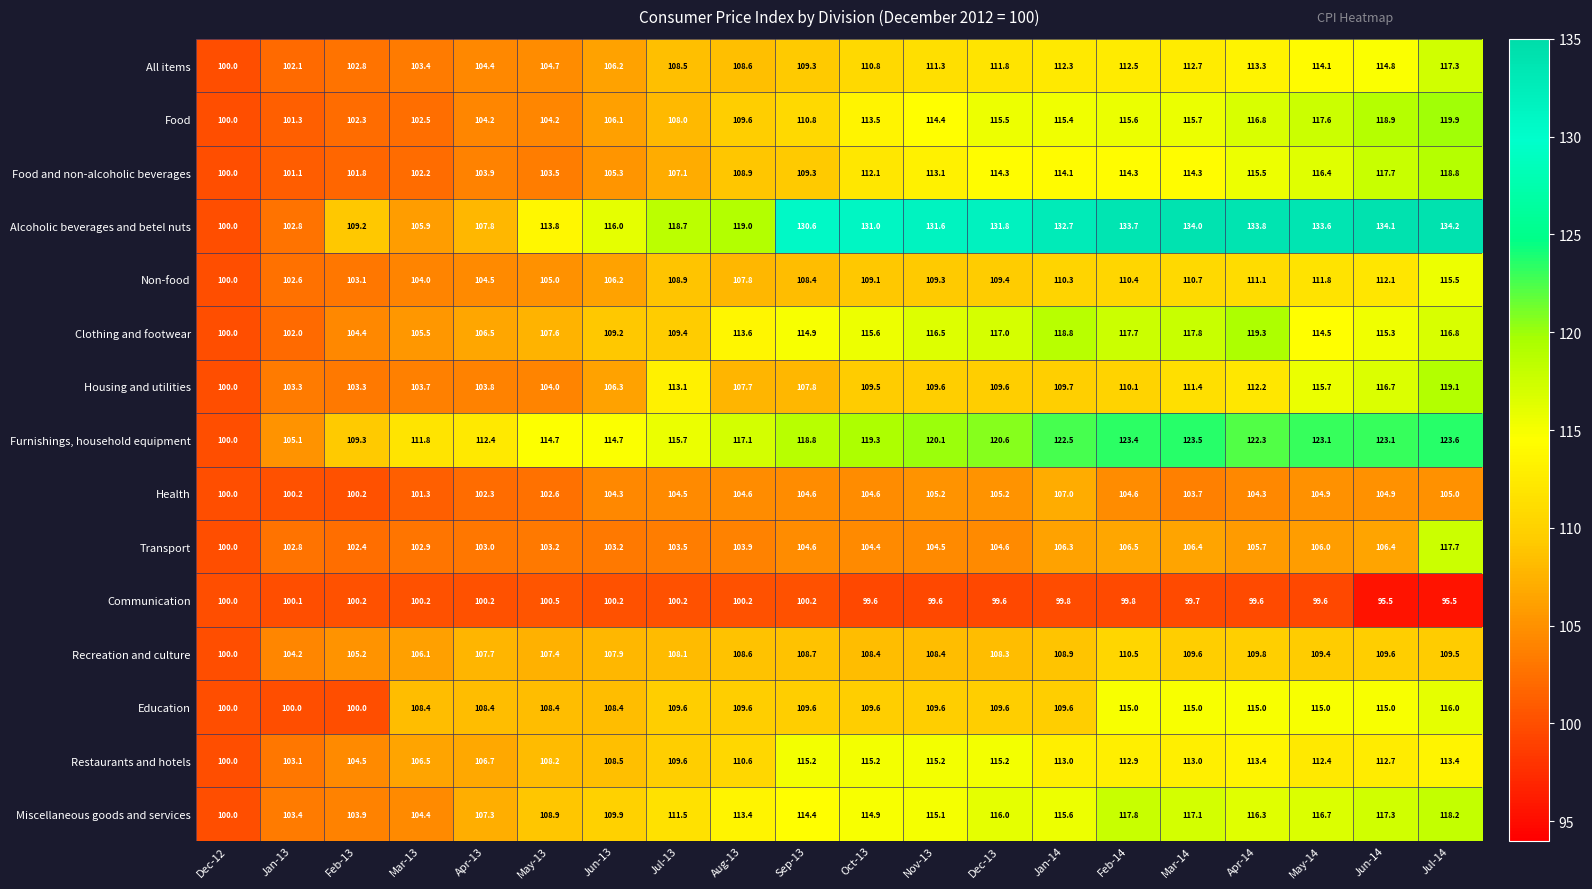

What is the minimum value for Communication?

95.5